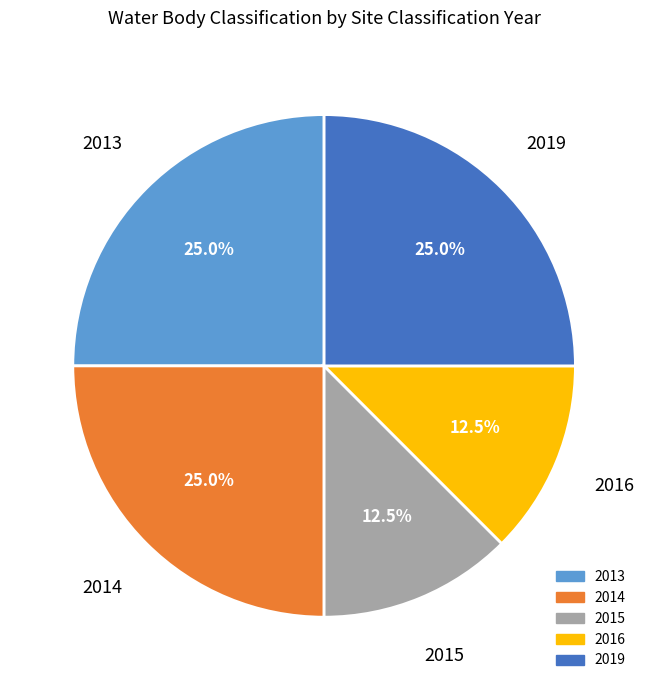

Does 2015 account for over 50% of the chart?

No